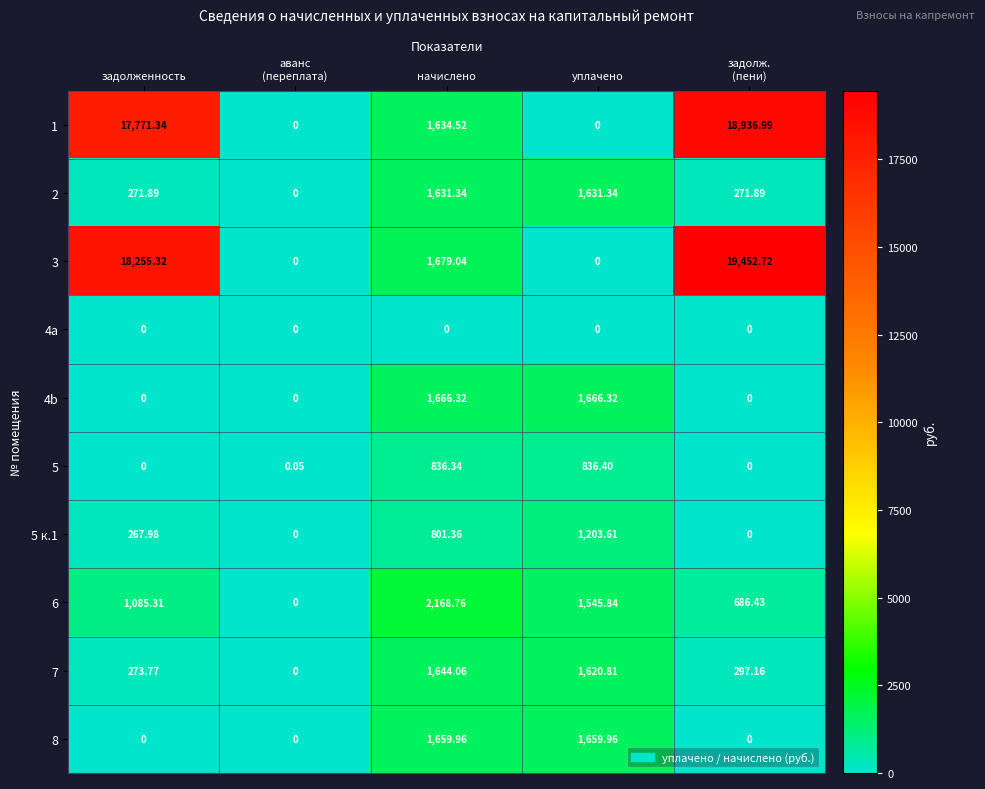

At which label does 2 first exceed 271?

задолженность